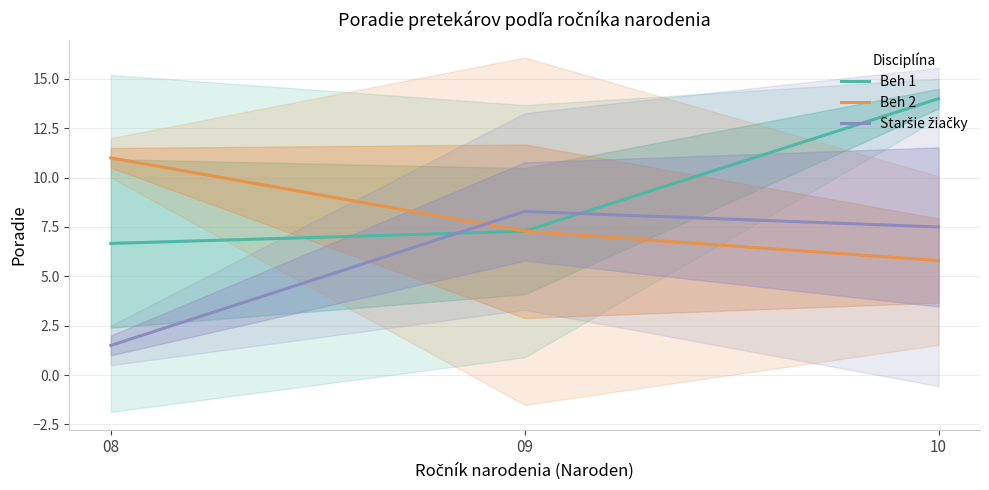

At which label does Beh 1 reach its minimum?

08